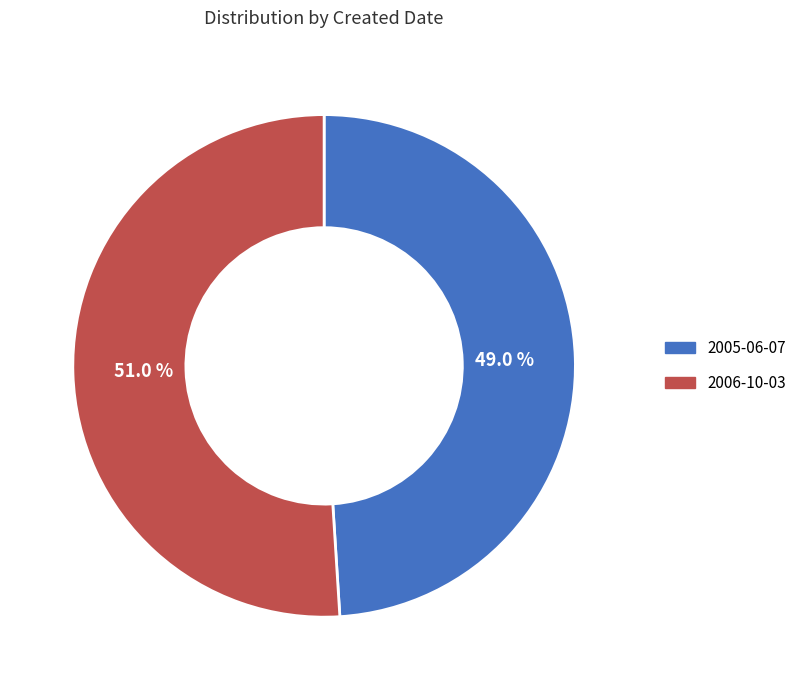

True or false: 2006-10-03 accounts for 51% of the total.

True